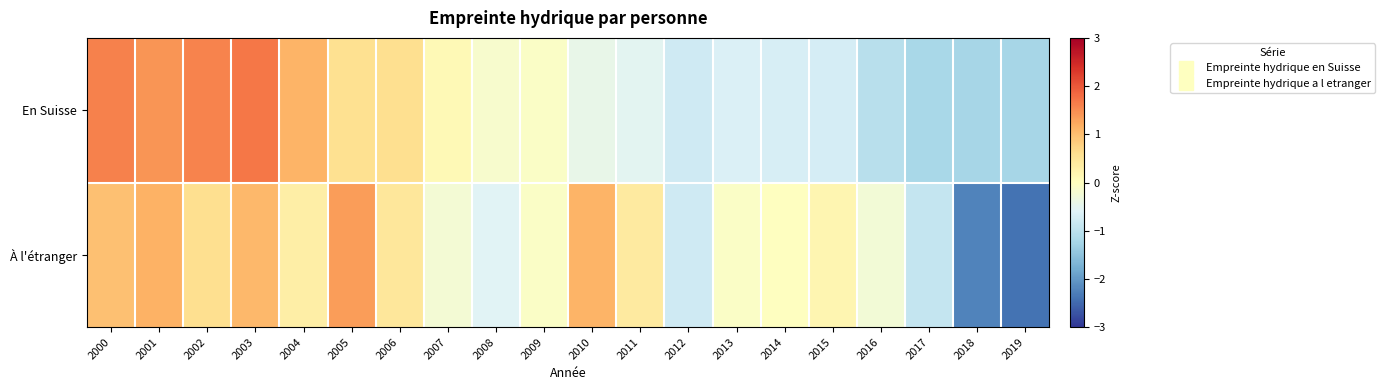

At which category is the sum across all series the highest?

2003